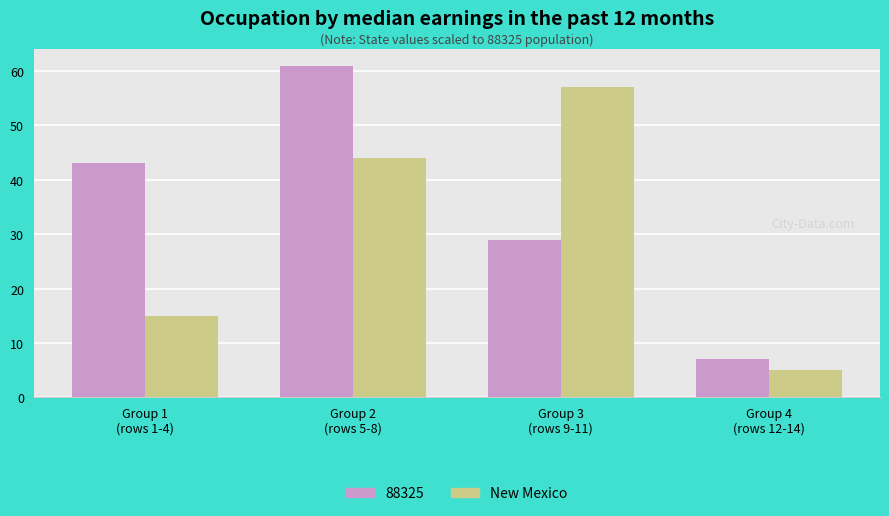

How many bars are there in total?

8